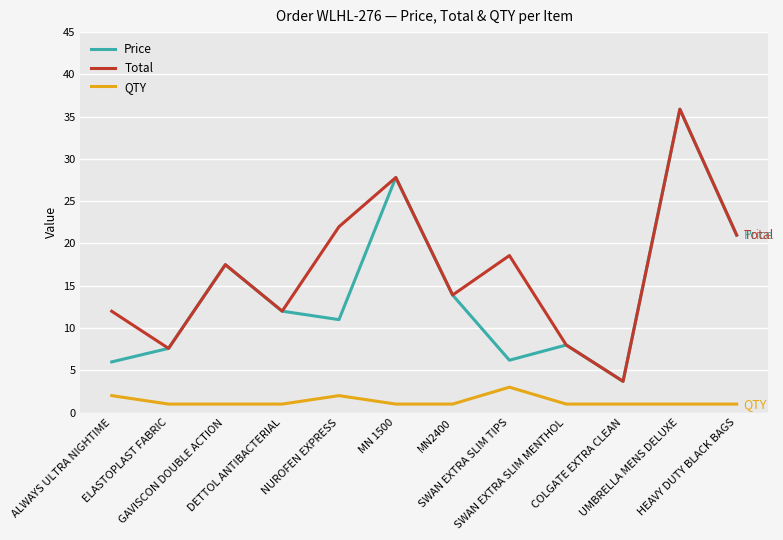

True or false: Total has more than 1 interior local peaks.

True